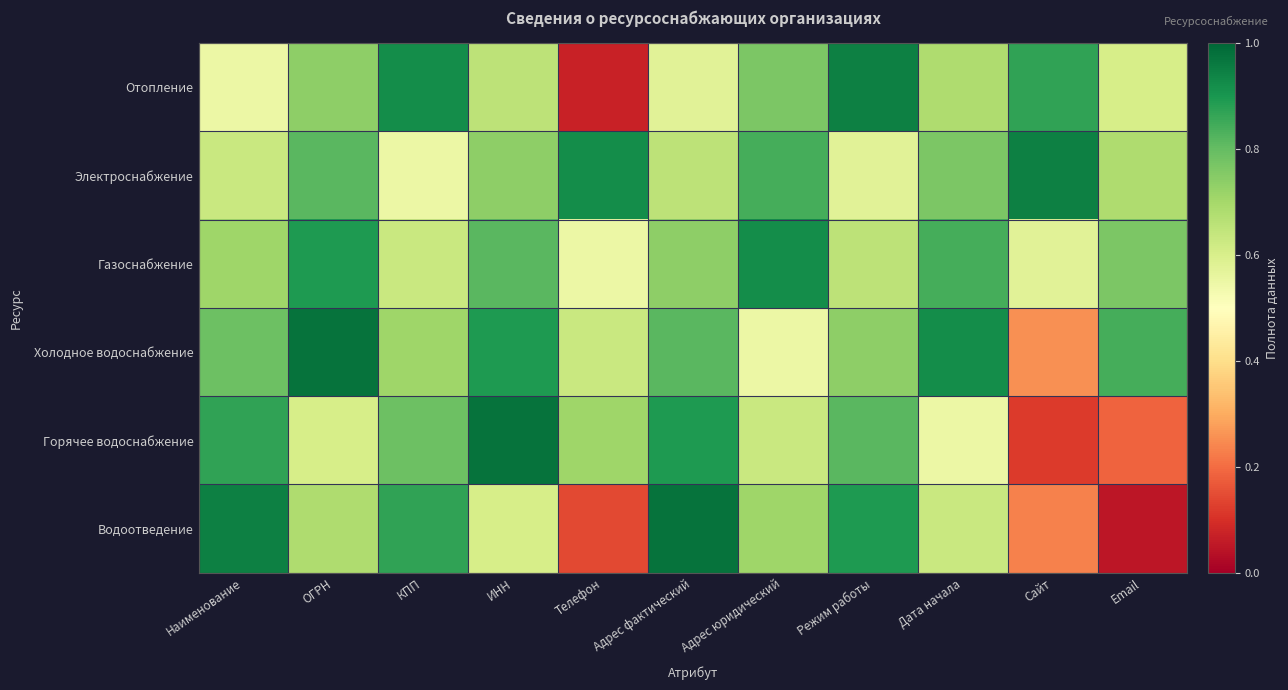

Reading right to left, transcribe all the data shown in this chart.

Отопление: Email=0.6	Сайт=0.9	Дата начала=0.7	Режим работы=0.9	Адрес юридический=0.8	Адрес фактический=0.6	Телефон=0.1	ИНН=0.7	КПП=0.9	ОГРН=0.7	Наименование=0.6
Электроснабжение: Email=0.7	Сайт=0.9	Дата начала=0.8	Режим работы=0.6	Адрес юридический=0.8	Адрес фактический=0.7	Телефон=0.9	ИНН=0.7	КПП=0.6	ОГРН=0.8	Наименование=0.6
Газоснабжение: Email=0.8	Сайт=0.6	Дата начала=0.8	Режим работы=0.7	Адрес юридический=0.9	Адрес фактический=0.7	Телефон=0.6	ИНН=0.8	КПП=0.6	ОГРН=0.9	Наименование=0.7
Холодное водоснабжение: Email=0.8	Сайт=0.3	Дата начала=0.9	Режим работы=0.7	Адрес юридический=0.6	Адрес фактический=0.8	Телефон=0.6	ИНН=0.9	КПП=0.7	ОГРН=1.0	Наименование=0.8
Горячее водоснабжение: Email=0.2	Сайт=0.1	Дата начала=0.6	Режим работы=0.8	Адрес юридический=0.6	Адрес фактический=0.9	Телефон=0.7	ИНН=1.0	КПП=0.8	ОГРН=0.6	Наименование=0.9
Водоотведение: Email=0.1	Сайт=0.2	Дата начала=0.6	Режим работы=0.9	Адрес юридический=0.7	Адрес фактический=1.0	Телефон=0.1	ИНН=0.6	КПП=0.9	ОГРН=0.7	Наименование=0.9